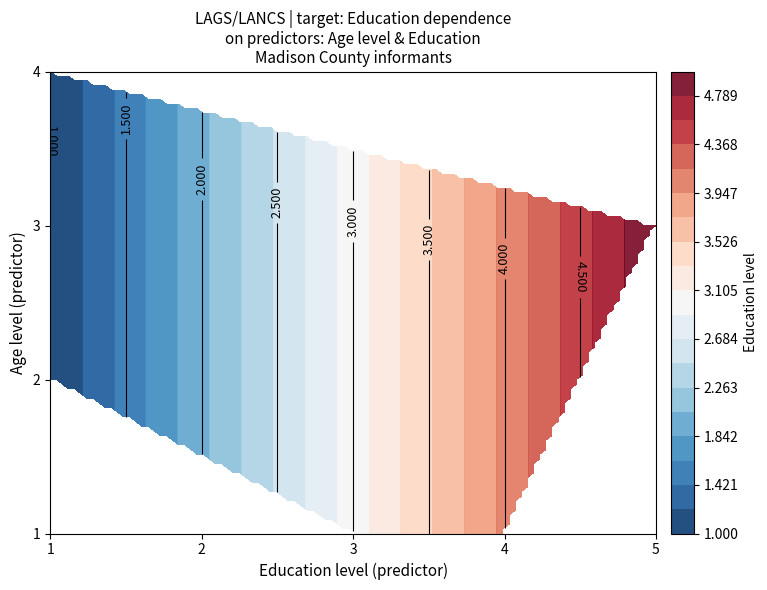

What is the average value of the 6 series?

3